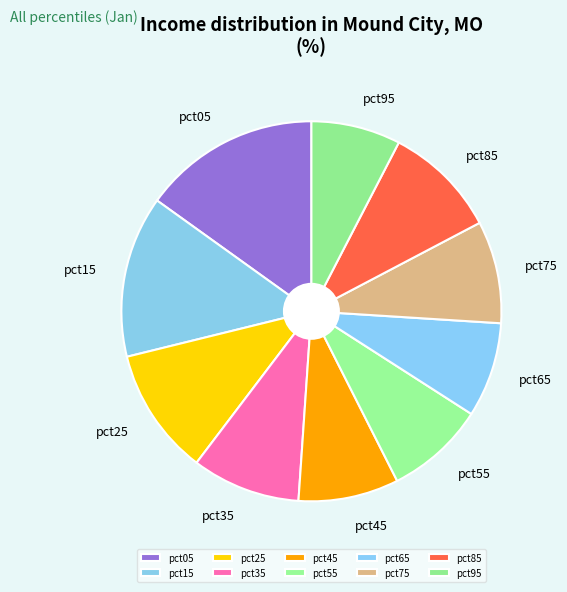

True or false: pct75 accounts for 9% of the total.

True